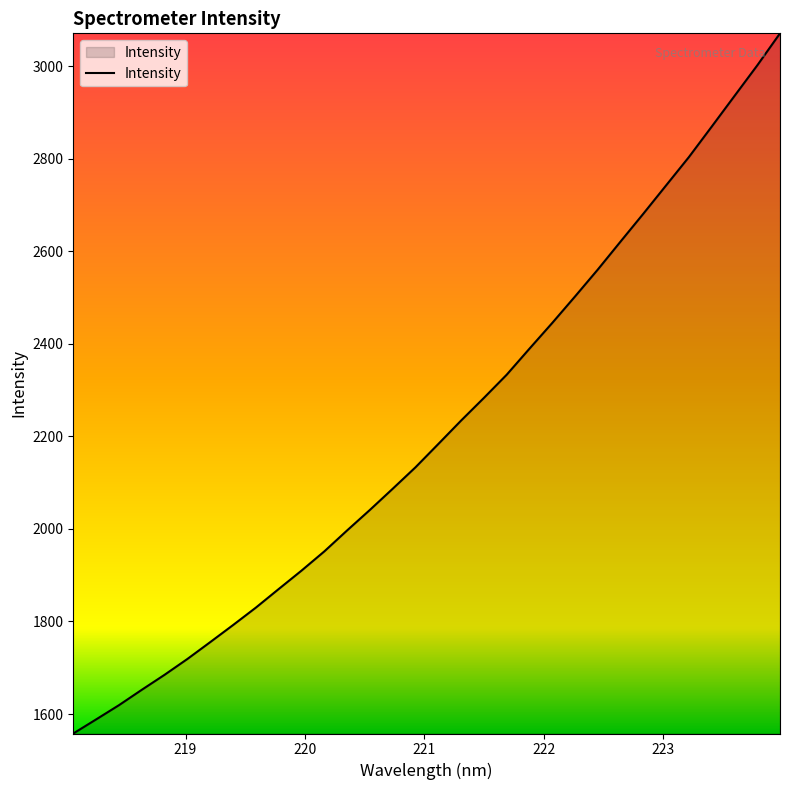

What is the maximum value shown in the chart?

3071.2